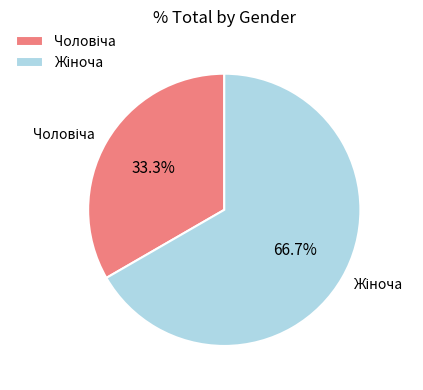

Does any single category account for the majority?

Yes